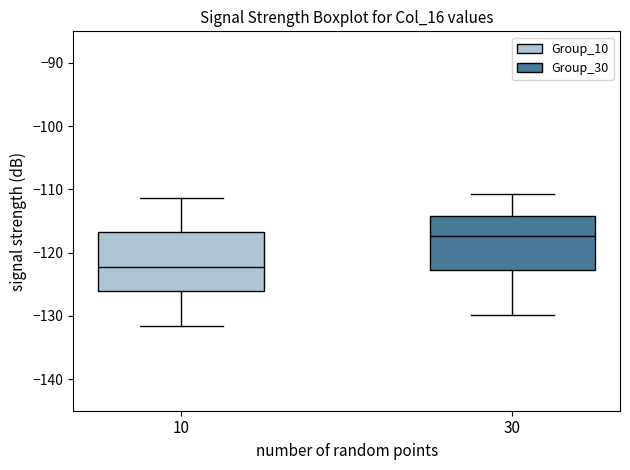

Reading left to right, read every box against the y-axis: the position of its median line, the range the box covers, and the ends of its whiskers. The values are not printed on the chart, so give them approximately, as read against the axis.

10: median -122, box -126 to -117, whiskers -132 to -111
30: median -117, box -123 to -114, whiskers -130 to -111